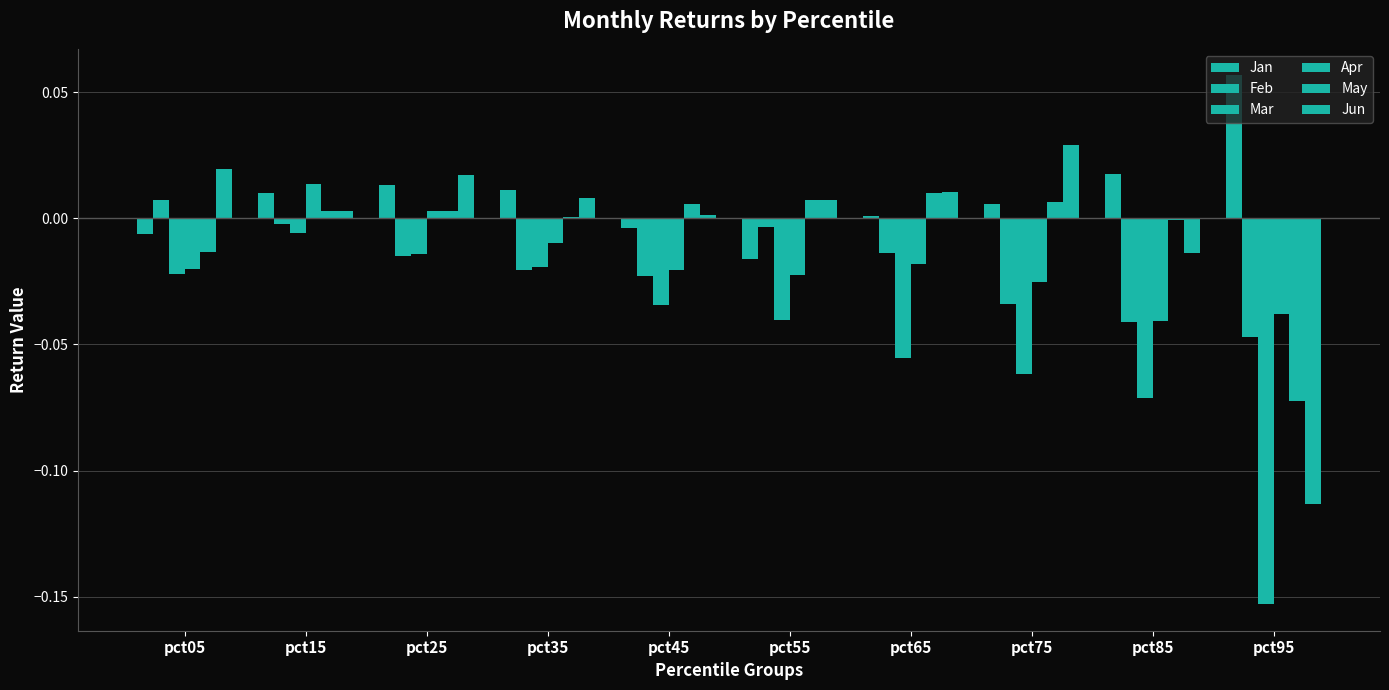

At which label is Feb closest to 0?

pct15